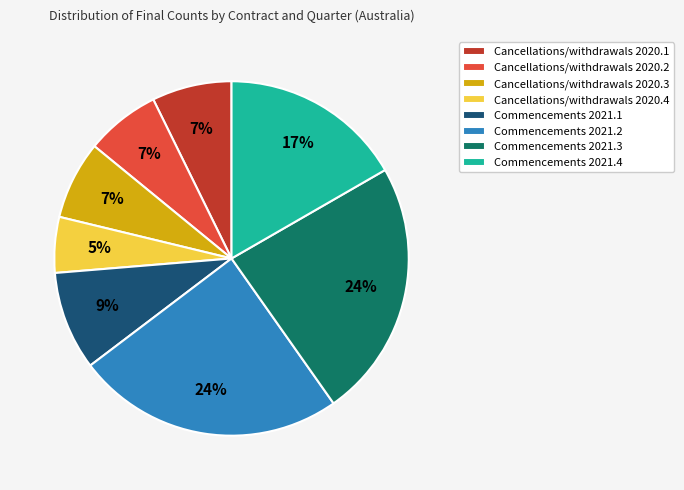

Which category has the smallest portion of the pie?

Cancellations/withdrawals 2020.4